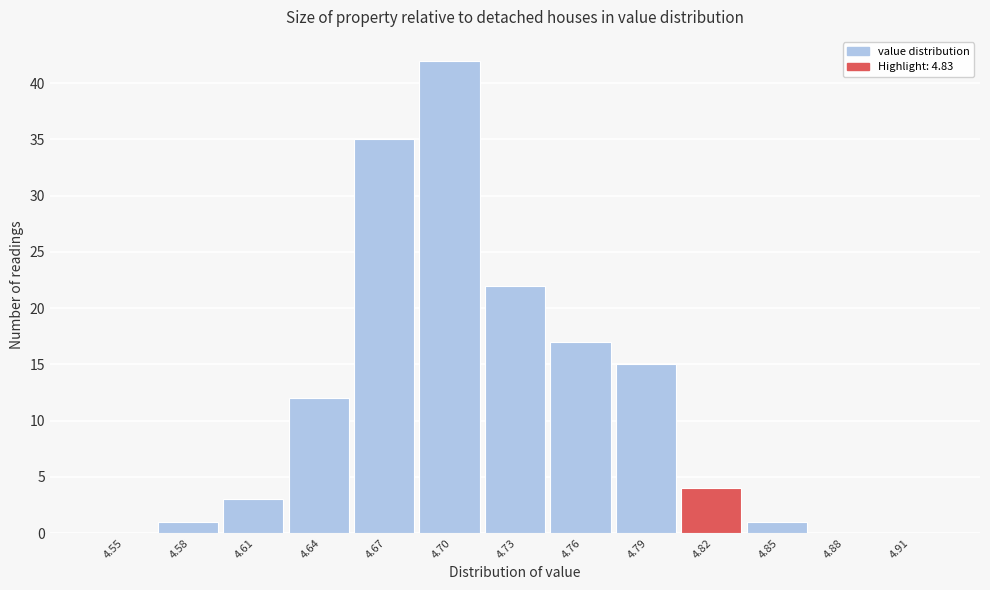

Reading left to right, transcribe all the data shown in this chart.

4.55=0	4.58=1	4.61=3	4.64=12	4.67=35	4.70=42	4.73=22	4.76=17	4.79=15	4.82=4	4.85=1	4.88=0	4.91=0